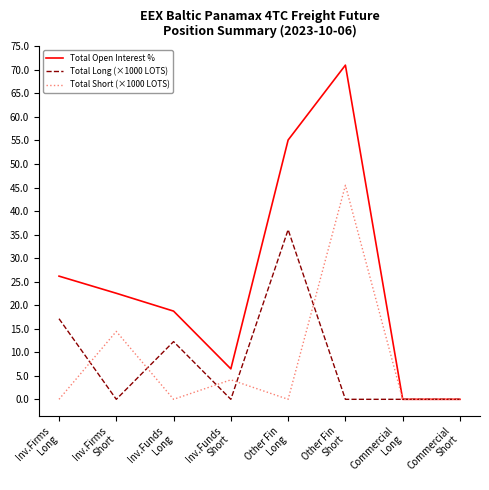

At how many categories does at least one series exceed 27?

2